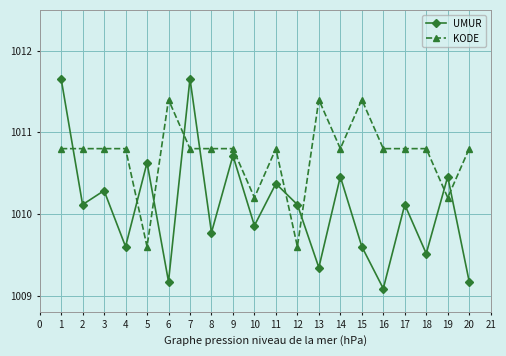

At how many categories does at least one series exceed 1009?

20